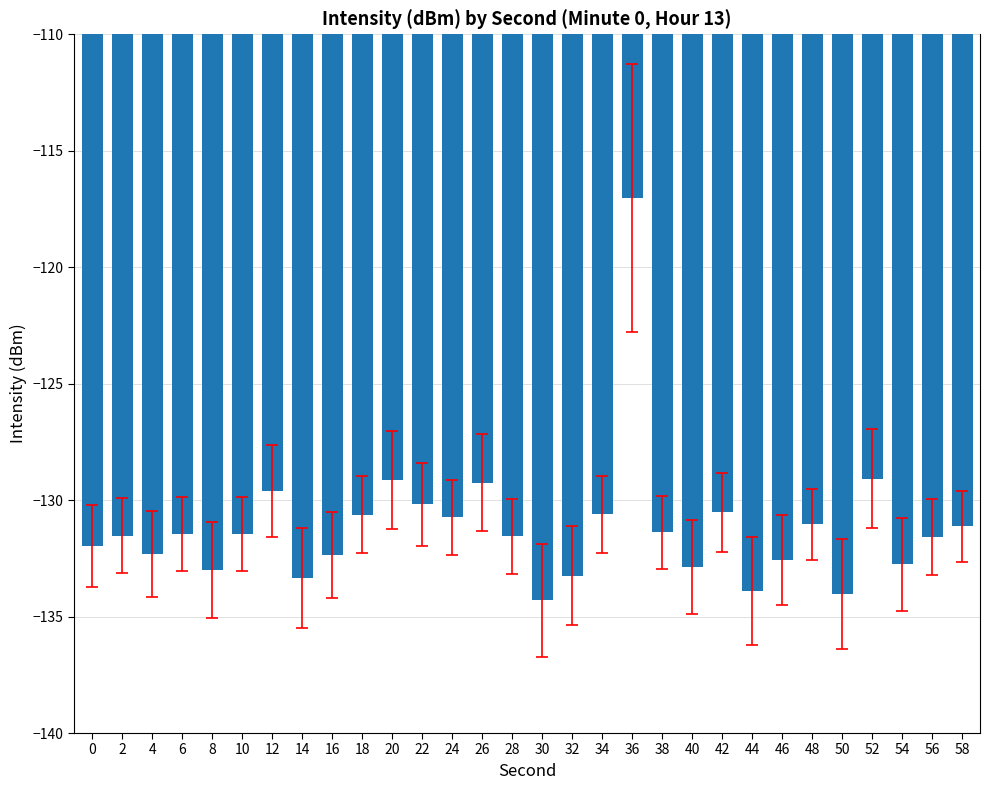

At which label does the data first exceed -131?

12